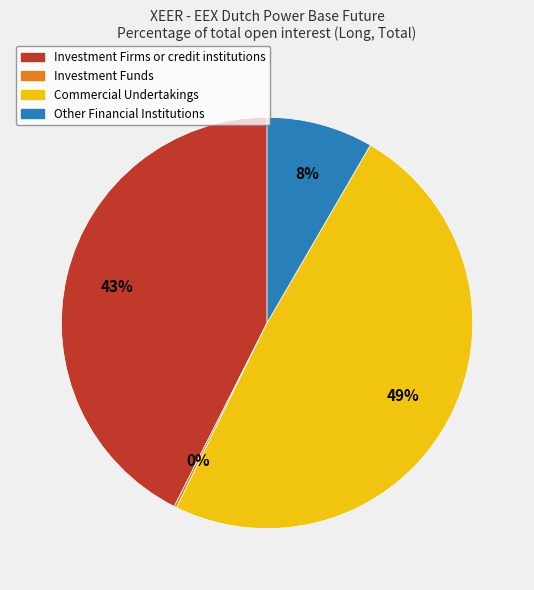

Is there a majority slice in this chart?

No